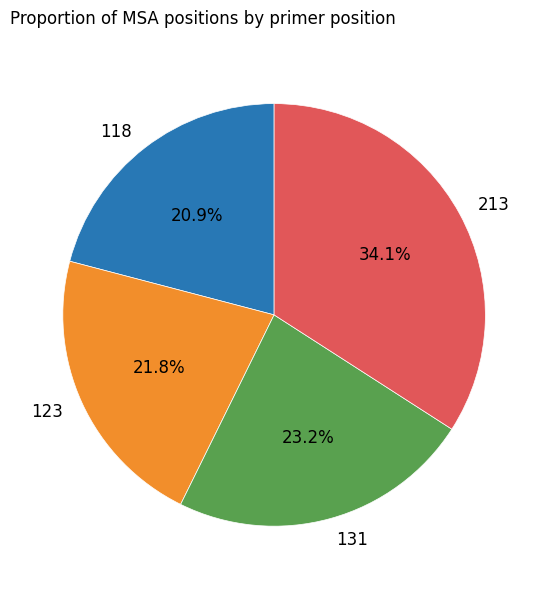

Does 123 account for over 50% of the chart?

No